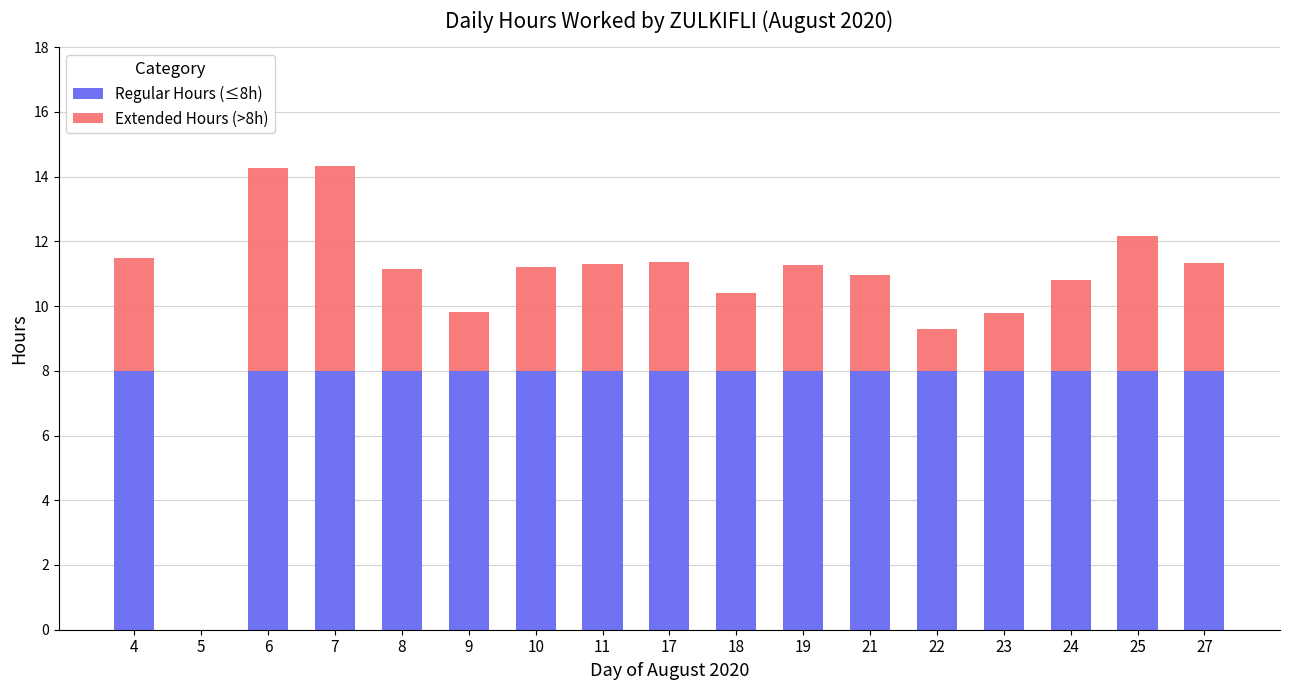

What value does the Regular Hours (≤8h) series have at 6?

8.0